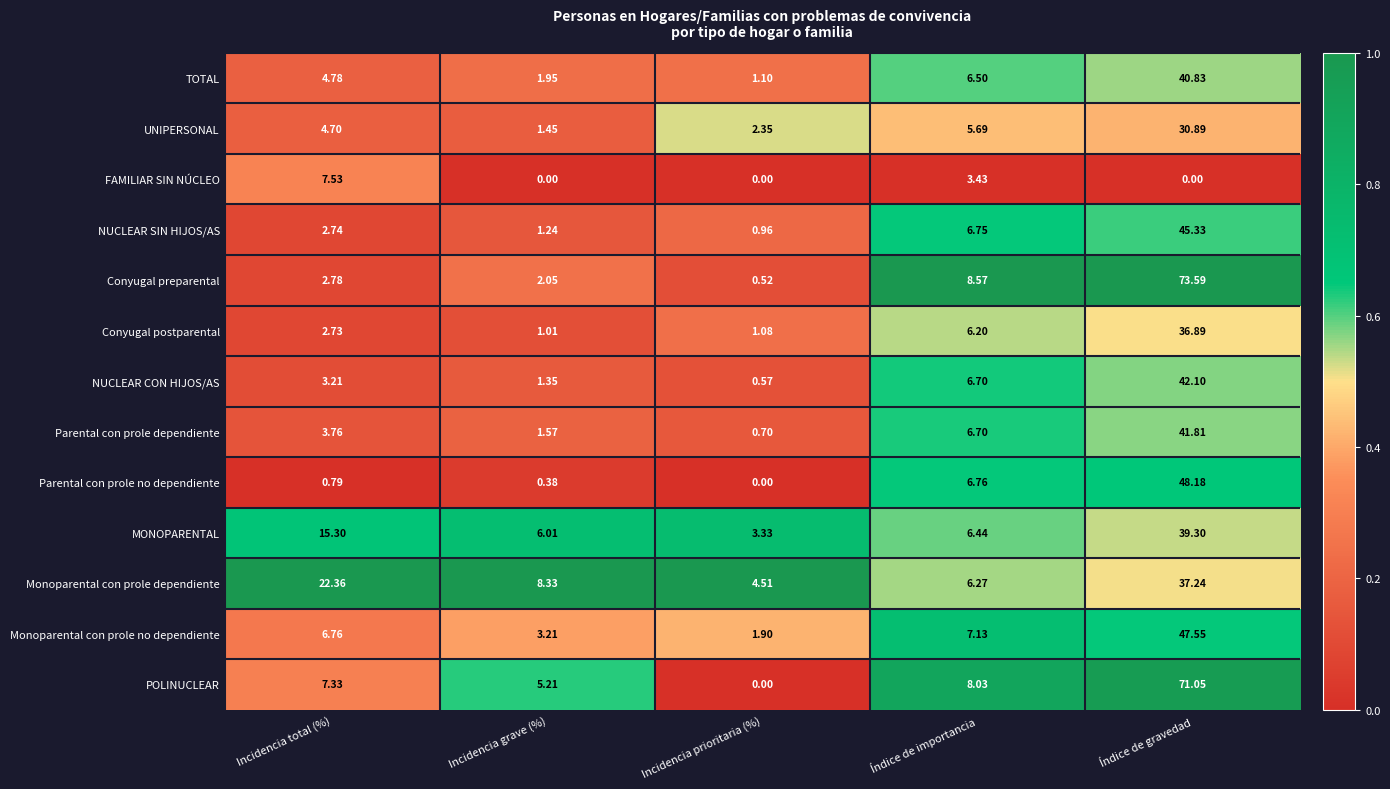

Which series has the largest total across all categories?

POLINUCLEAR